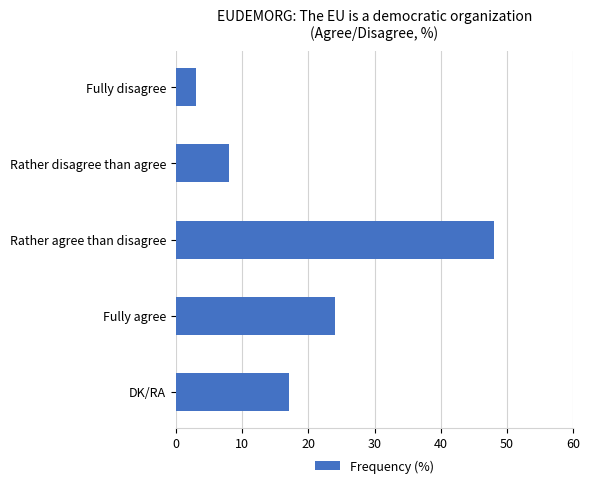

What position from the bottom is Fully agree?

2